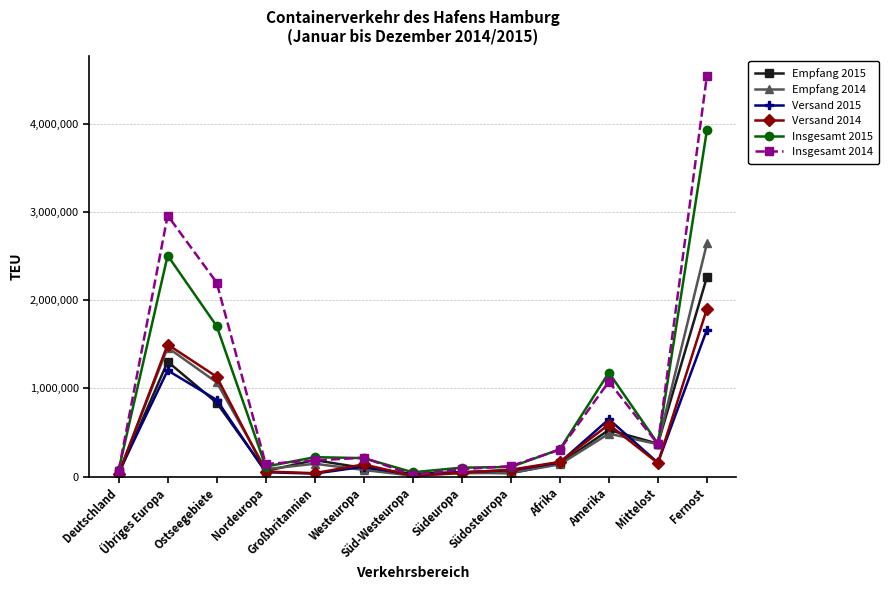

Is the value of Empfang 2015 at Afrika greater than the value of Versand 2015 at Übriges Europa?

No